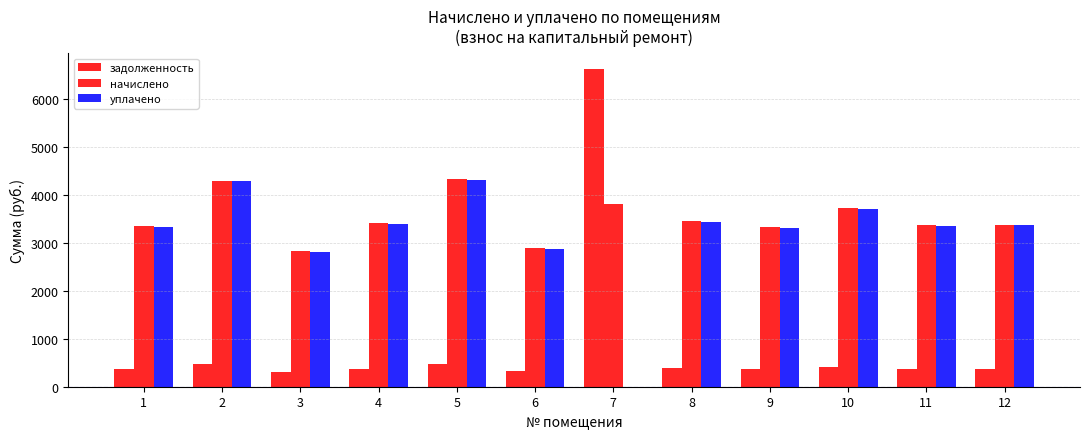

How many distinct data groups are displayed?

3